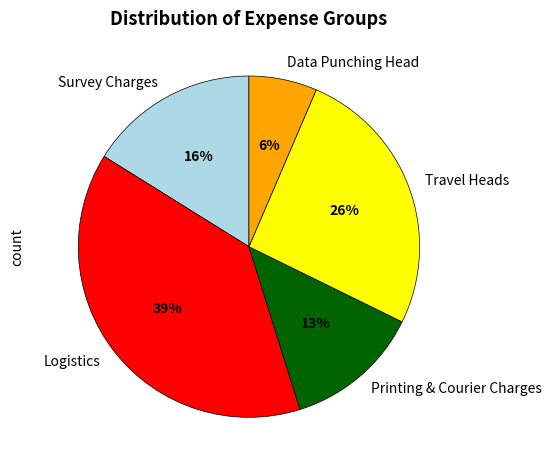

Is Travel Heads the majority of the pie?

No